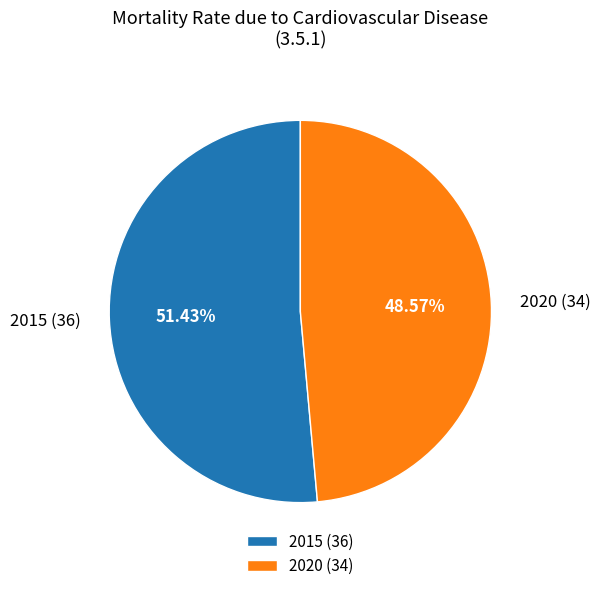

Is it true that 2020 is 49% of the pie?

True